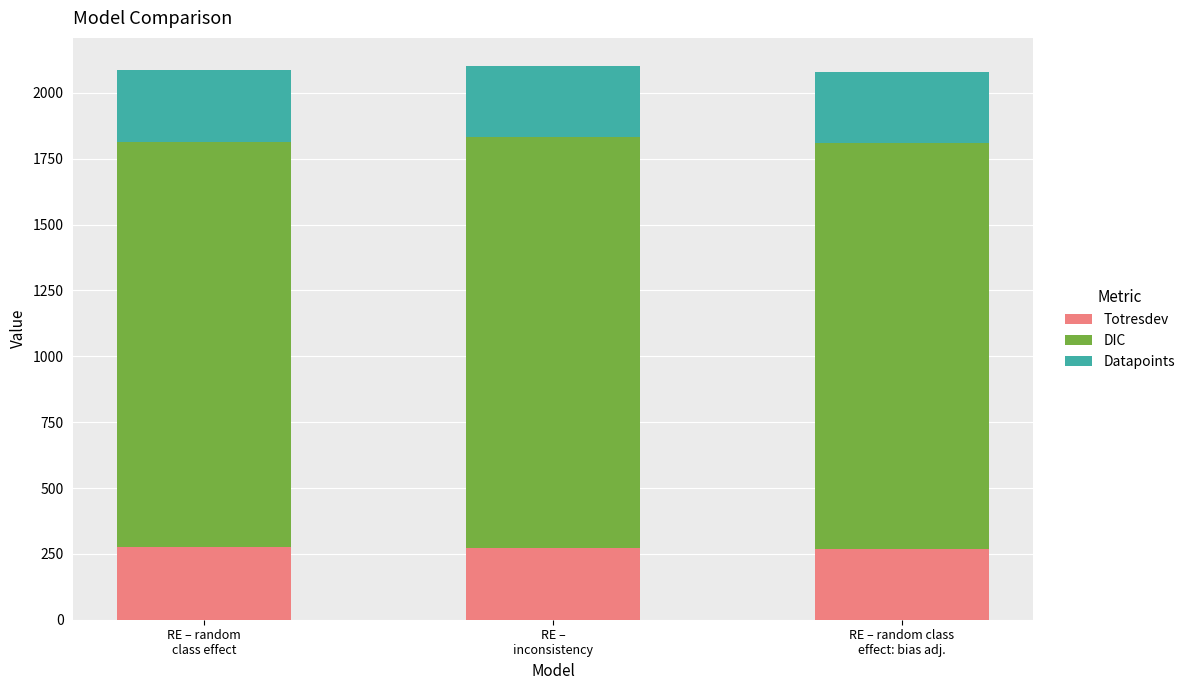

What is the minimum value for Totresdev?

267.4